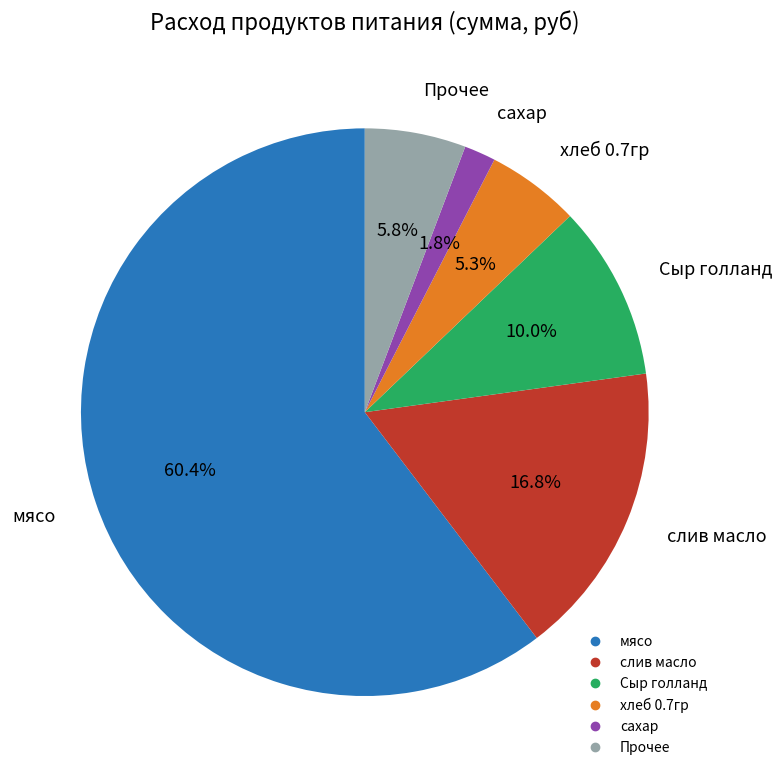

Is there any slice that represents more than half of the pie?

Yes